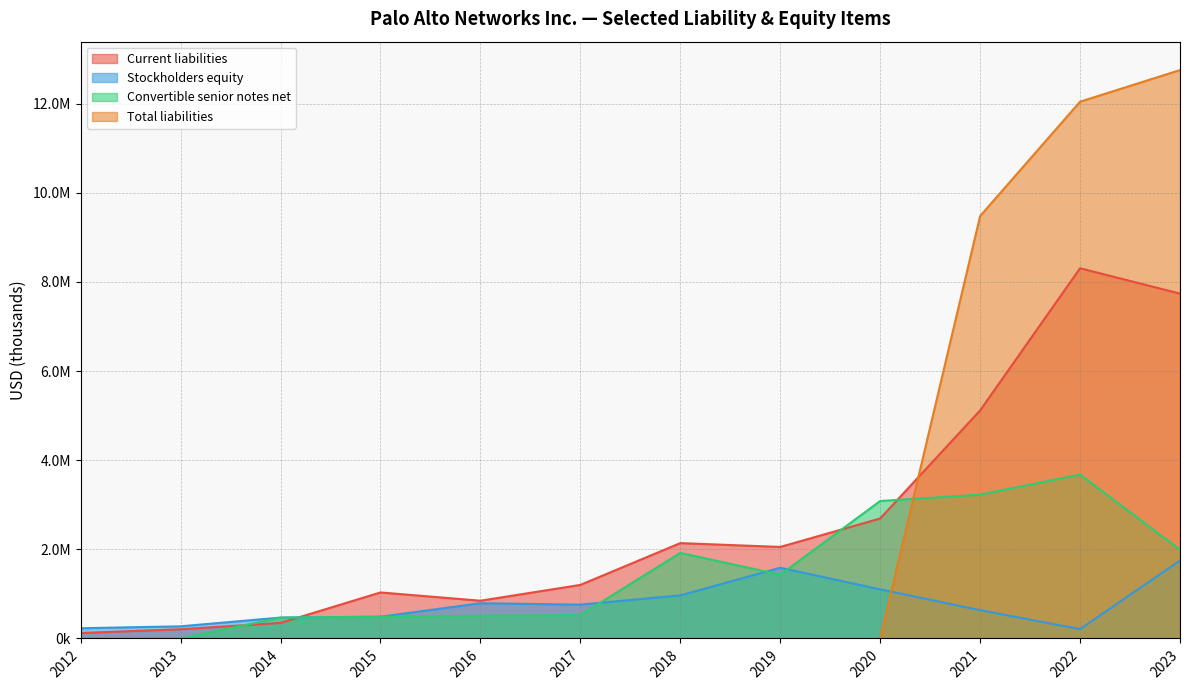

How many values in the Current liabilities series are below 2053300?

6